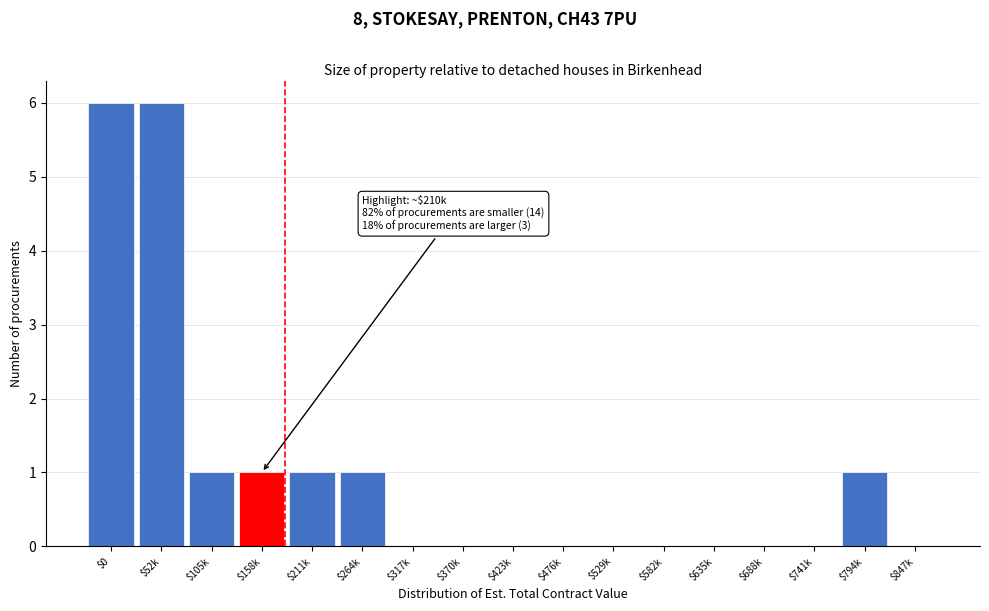

The value at $370k is 0. True or false?

True